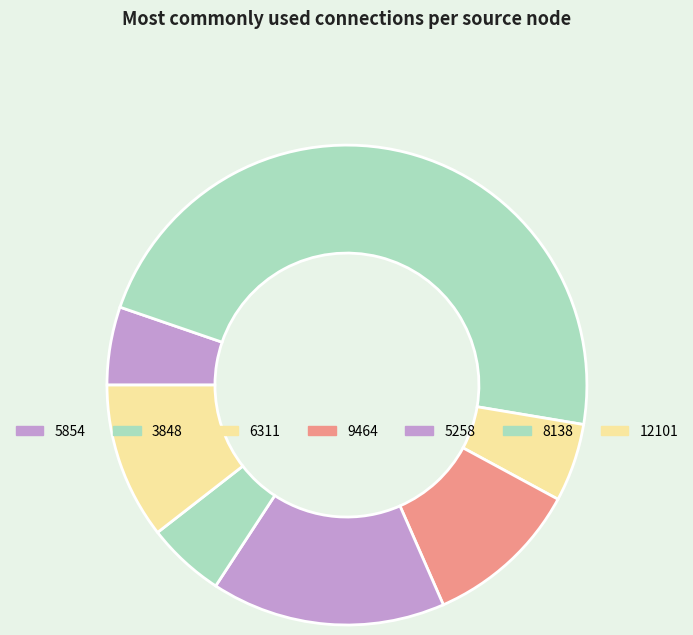

How many segments does this pie chart have?

7